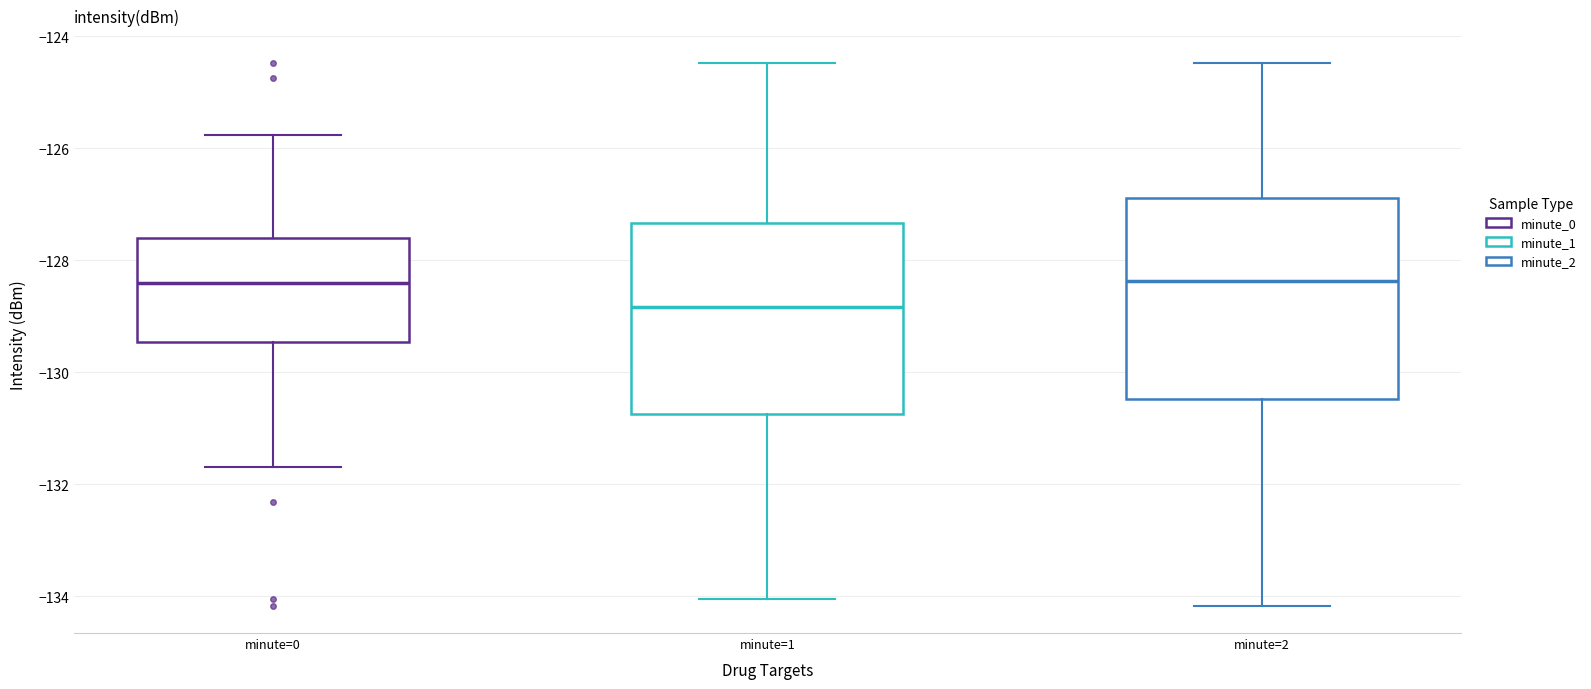

Reading left to right, read every box against the y-axis: the position of its median line, the range the box covers, and the ends of its whiskers. The values are not printed on the chart, so give them approximately, as read against the axis.

minute=0: median -128.4, box -129.4 to -127.6, whiskers -131.6 to -125.8
minute=1: median -128.8, box -130.8 to -127.4, whiskers -134.0 to -124.4
minute=2: median -128.4, box -130.4 to -126.8, whiskers -134.2 to -124.4